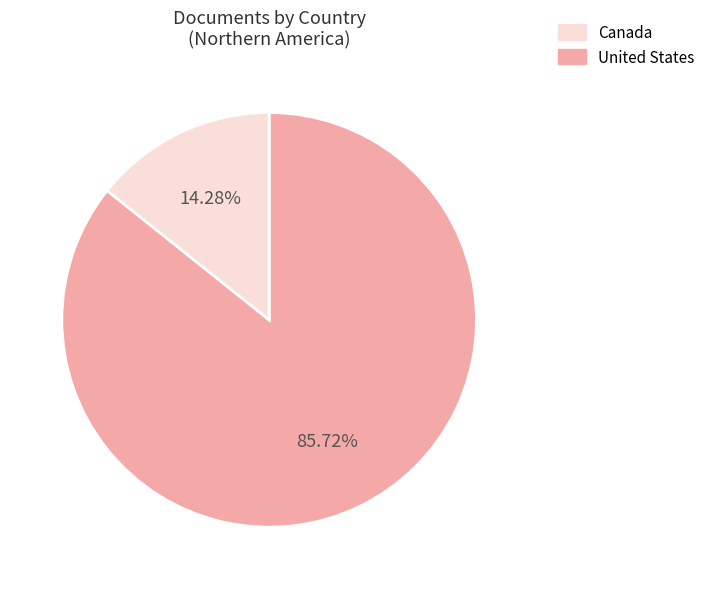

Does any single category account for the majority?

Yes